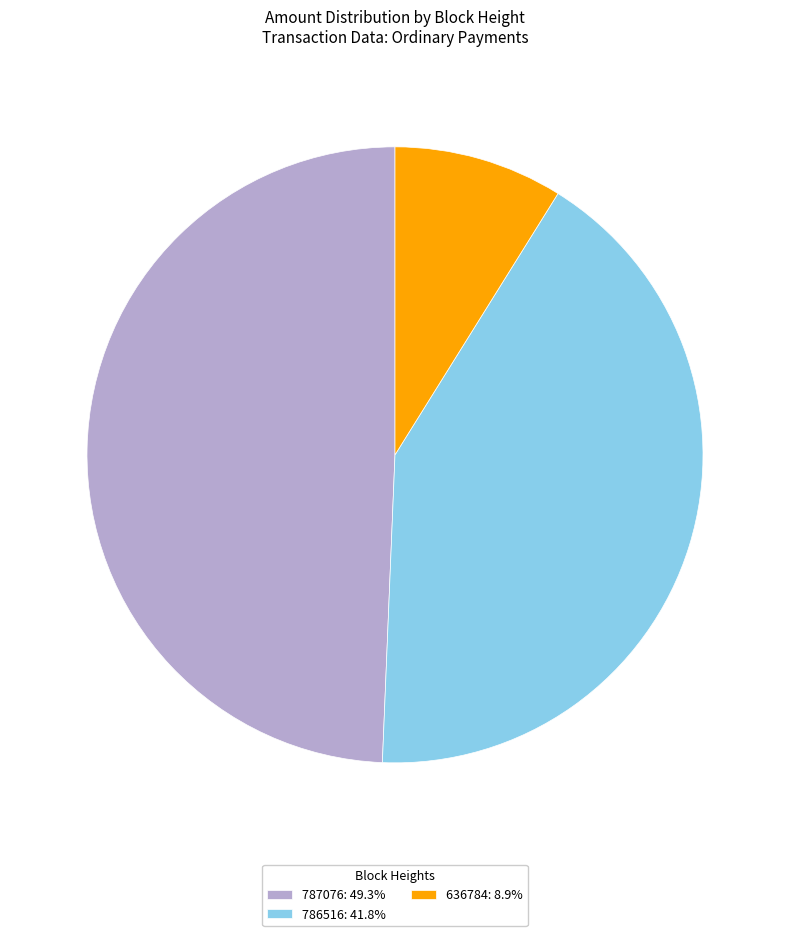

What is the smallest slice in the pie chart?

636784